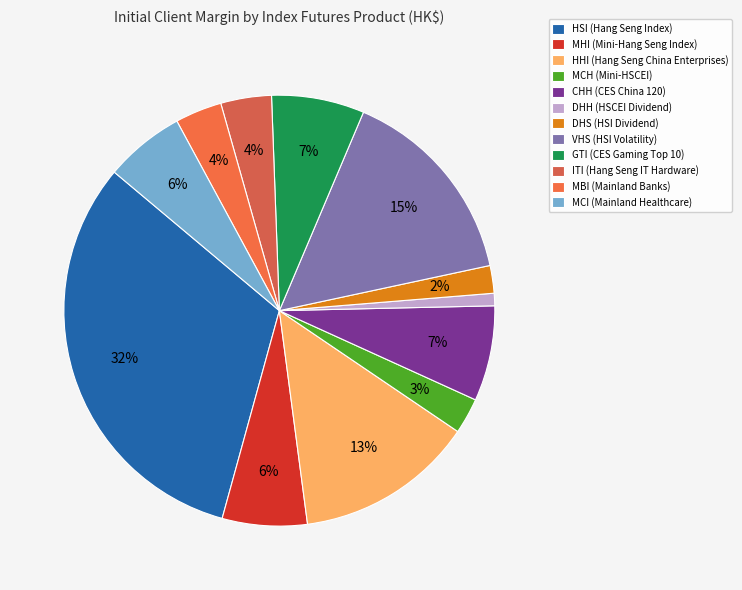

To the nearest percent, what percentage of the pie is CHH (CES China 120)?

7%